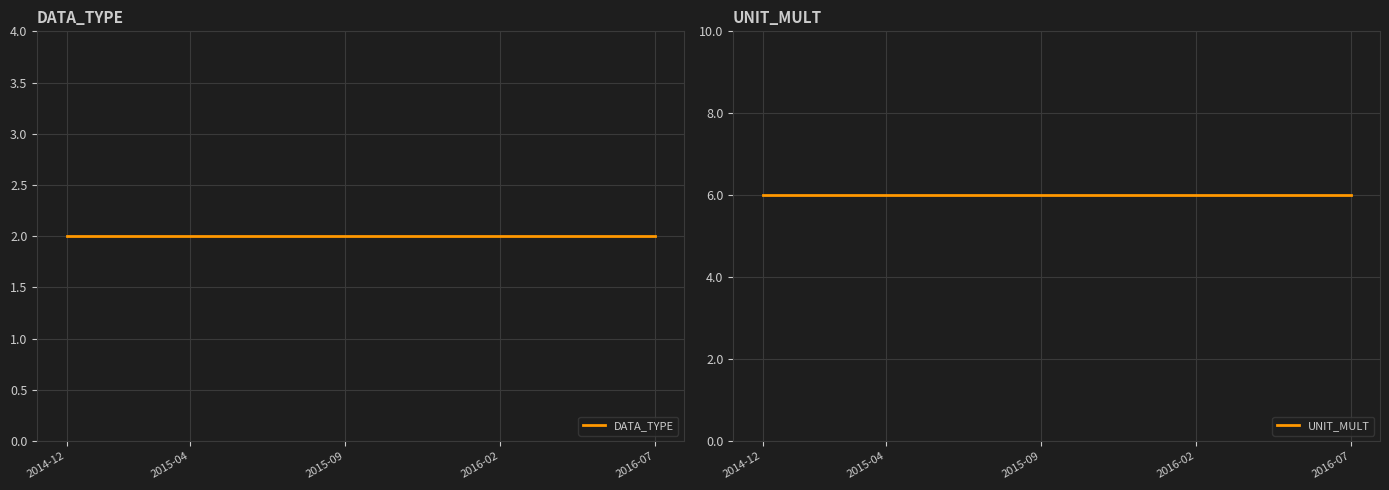

Which series has the largest total across all categories?

UNIT_MULT